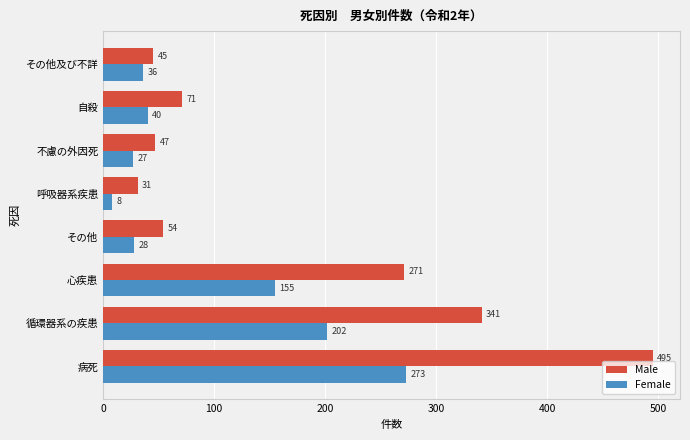

What is the total value across all series at 心疾患?

426